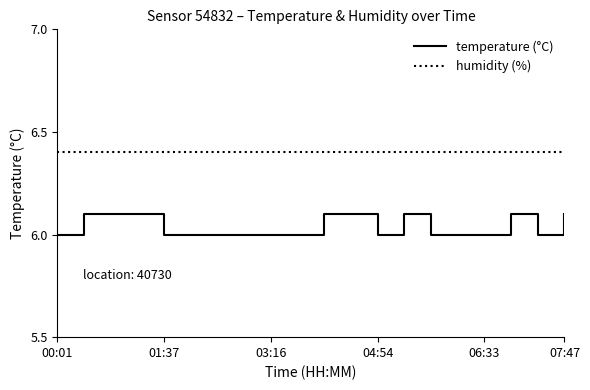

What is the minimum value for humidity (%)?

6.4